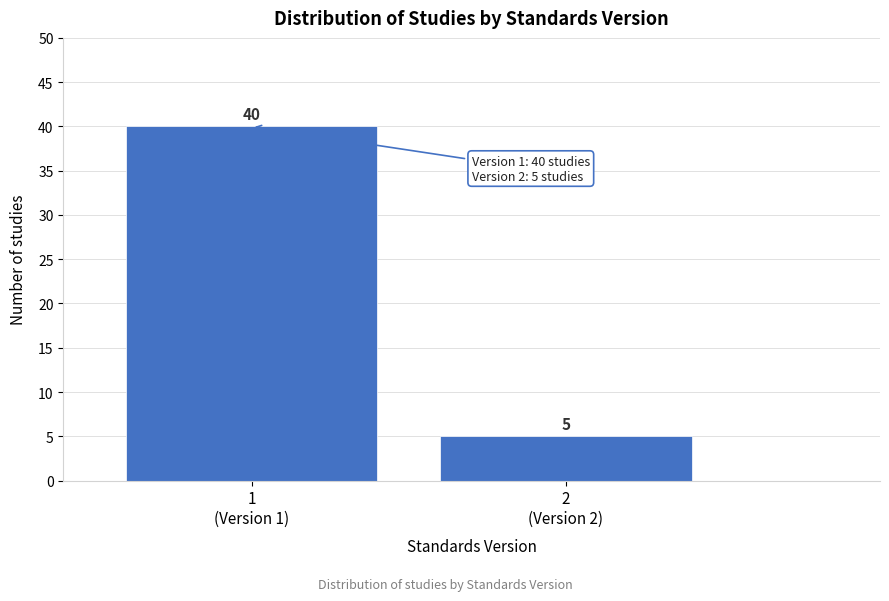

Reading right to left, what are all the values shown in this chart?

5	40